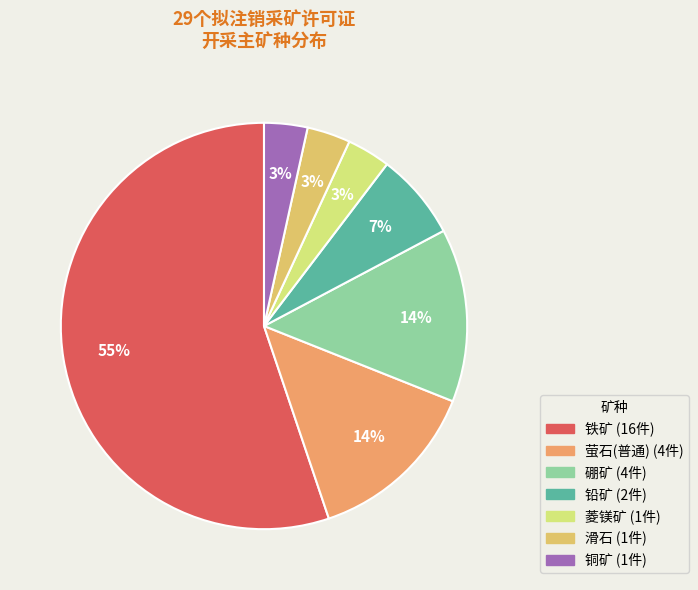

What is the smallest slice in the pie chart?

菱镁矿